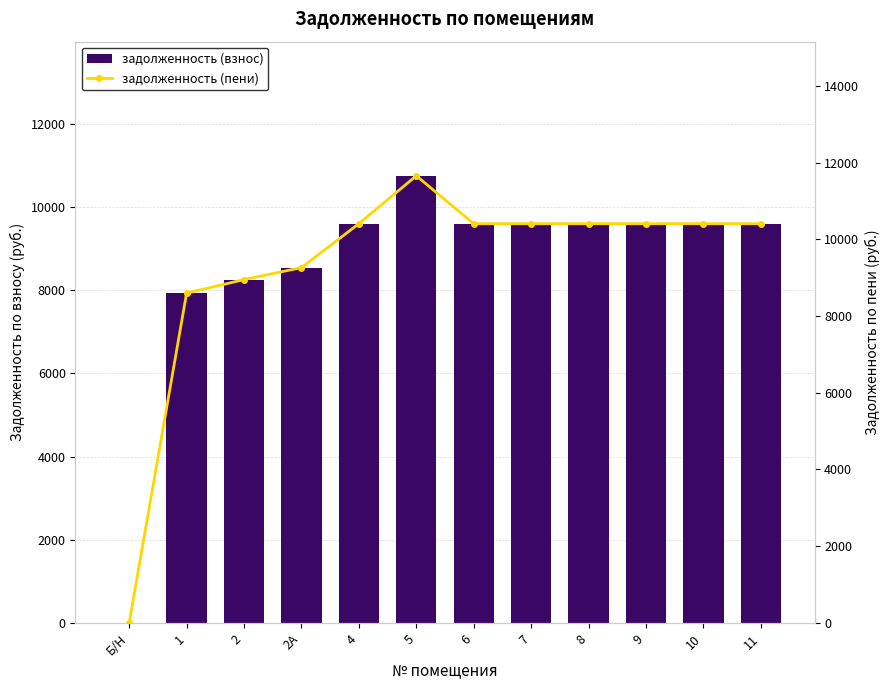

What is the highest value of the задолженность (пени) series?

11659.2